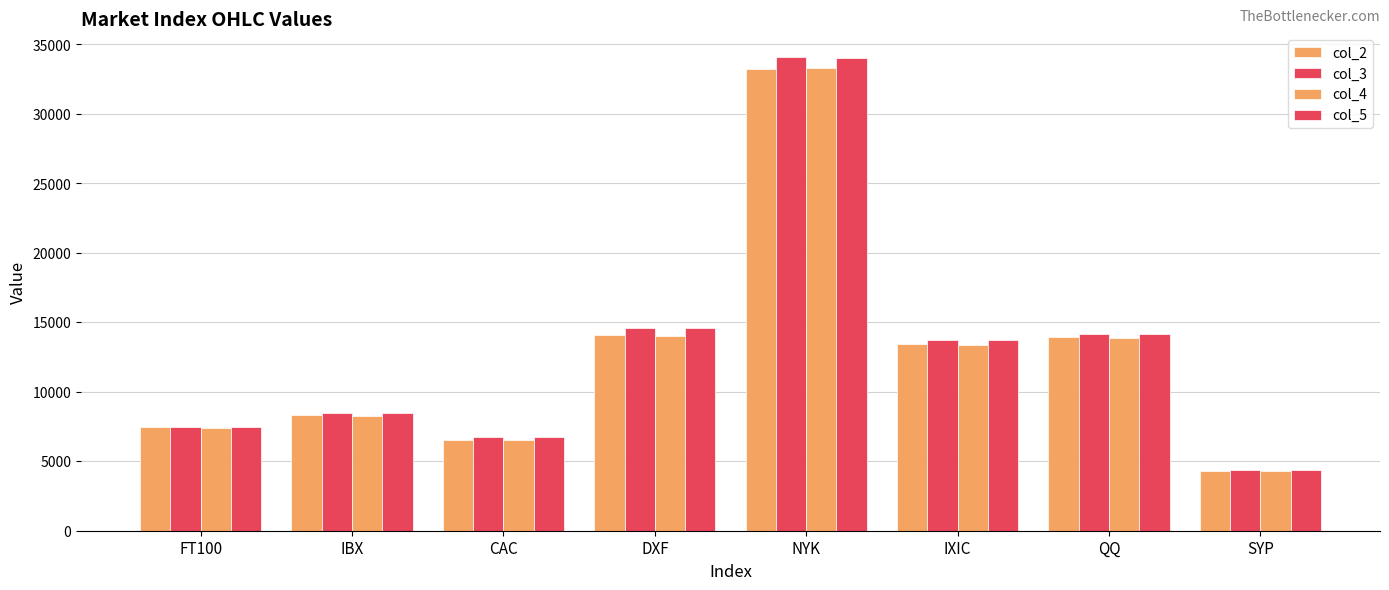

How many data points does each series have?

8